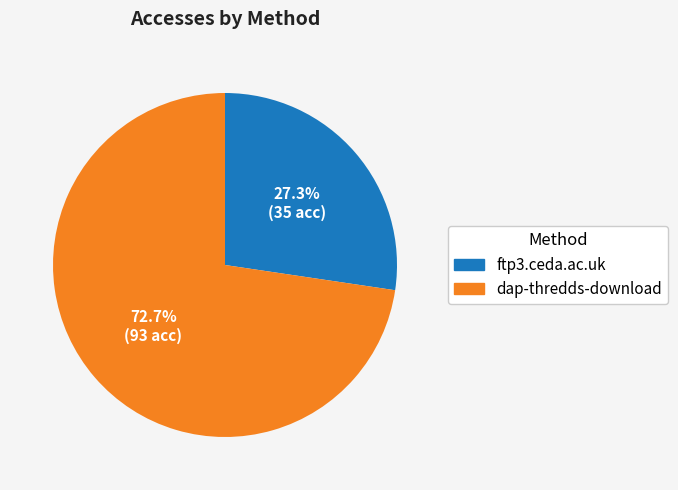

Count the number of slices in the pie.

2